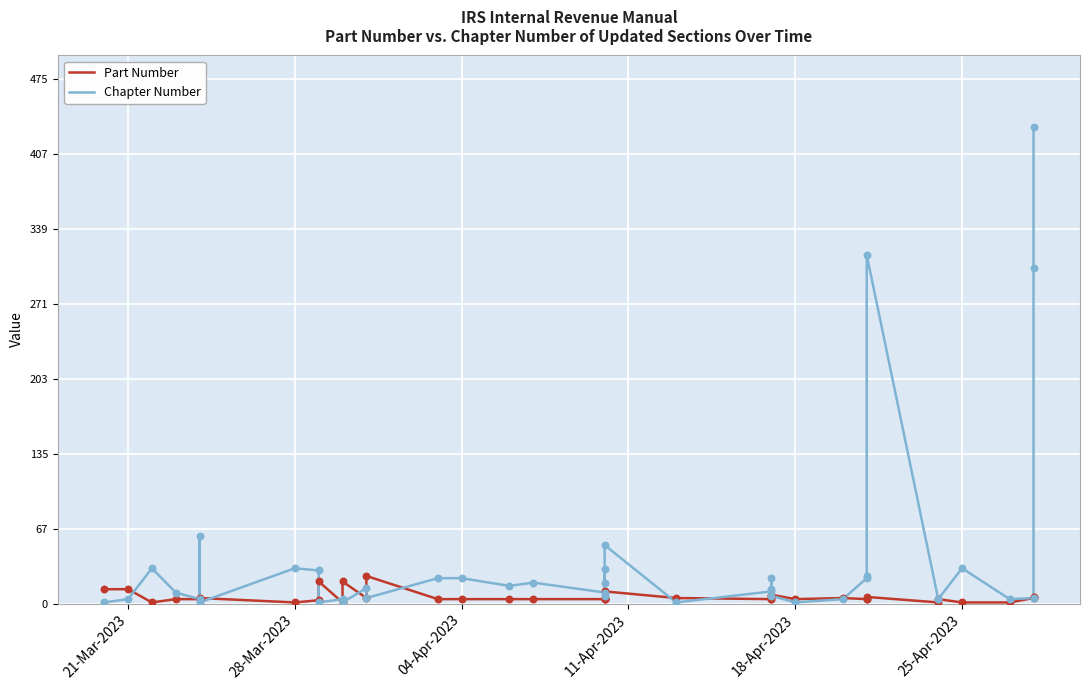

Which series reaches the maximum Y coordinate?

Chapter Number